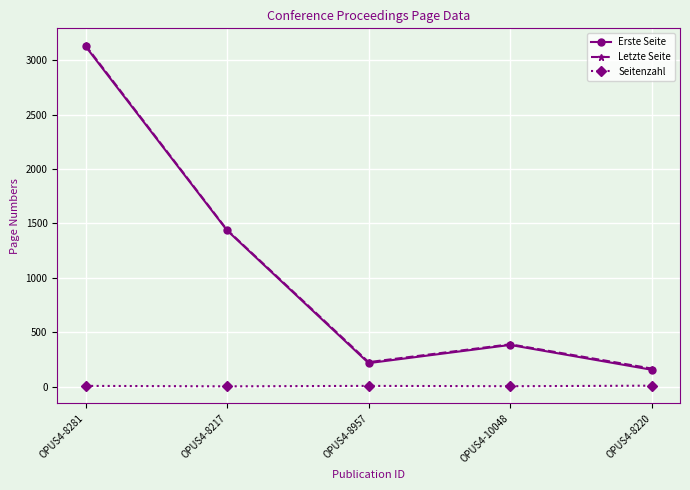

Is this an area chart (filled region under the line)?

No